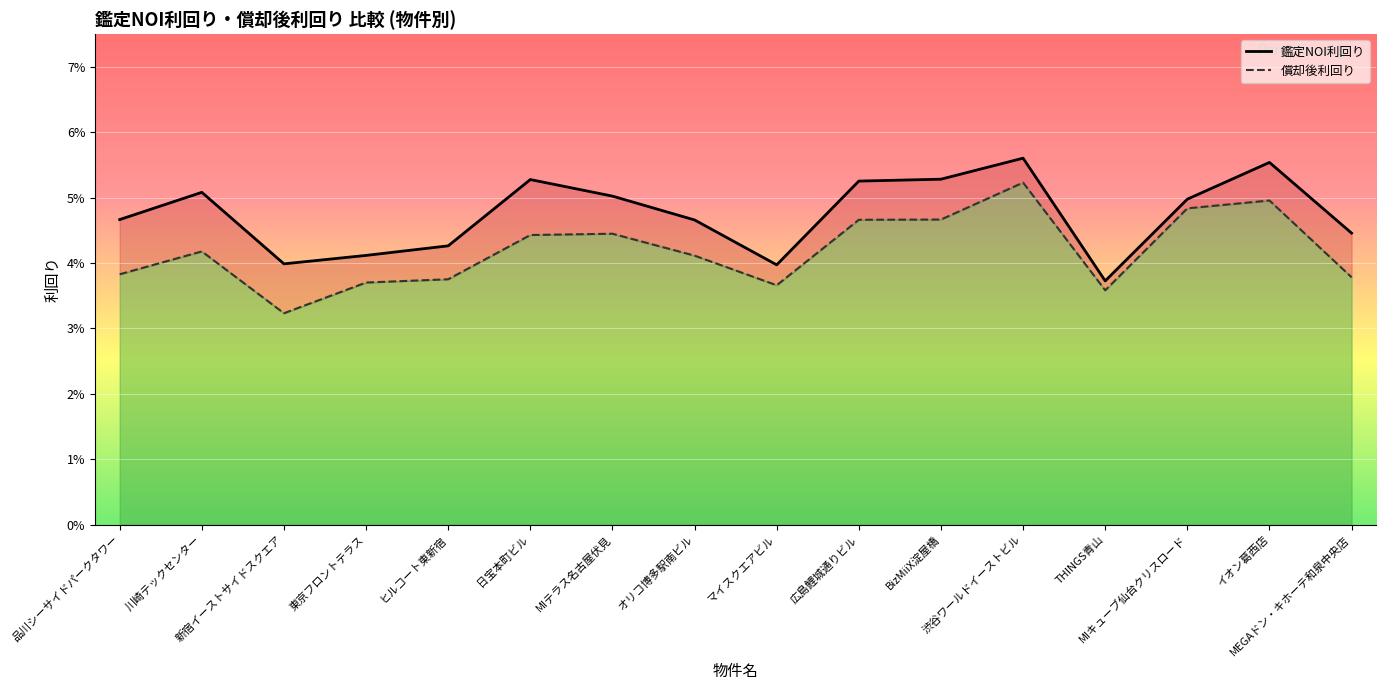

What is the maximum value shown in the chart?

0.1